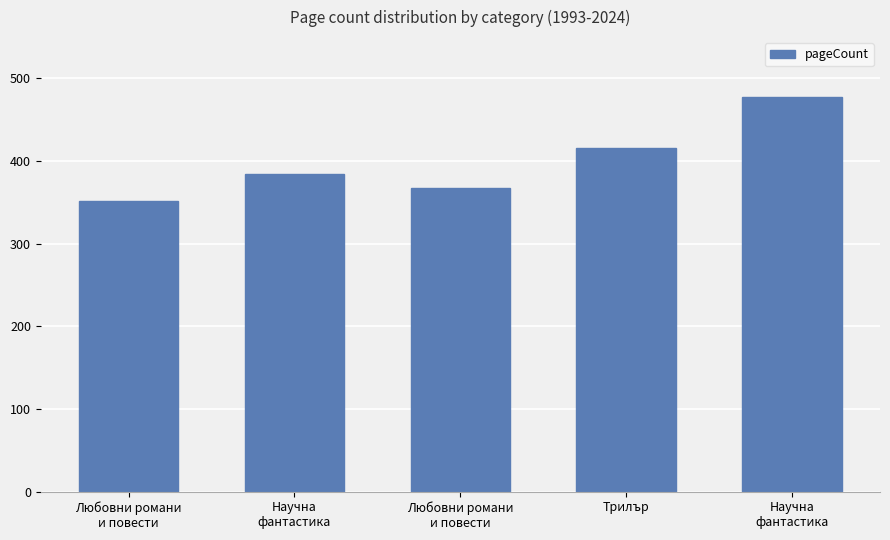

Rank the categories by value from highest to lowest.

Научна
фантастика, Трилър, Научна
фантастика, Любовни романи
и повести, Любовни романи
и повести